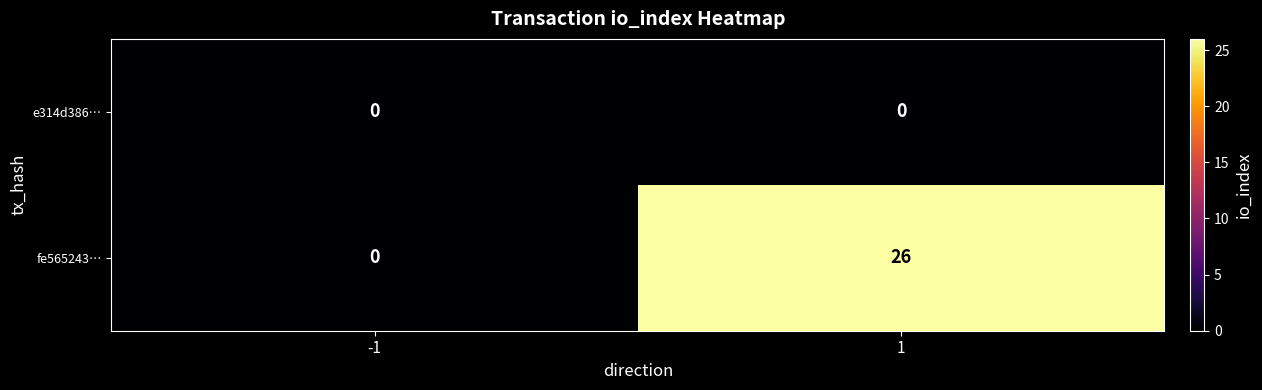

What is the sum of all fe565243… values?

26